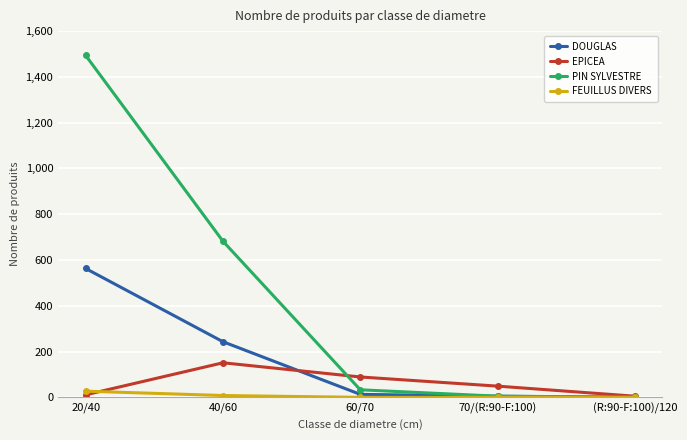

What is the total value across all series at 60/70?

135